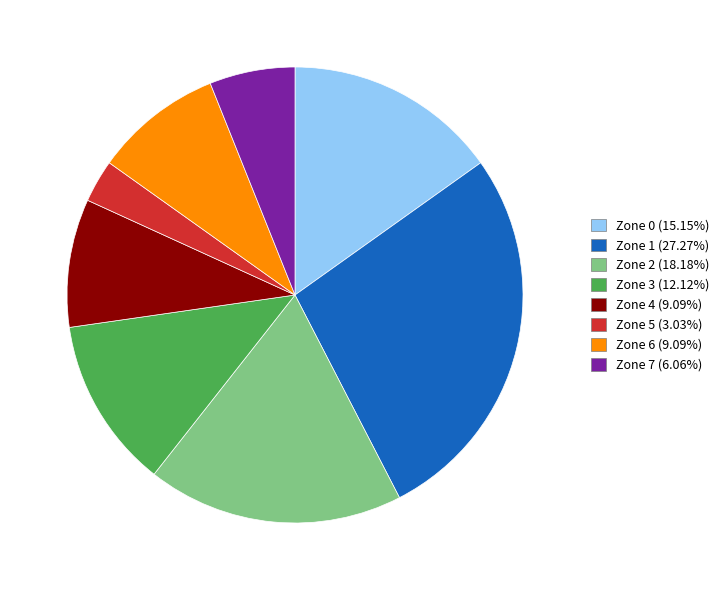

Is there any slice that represents more than half of the pie?

No